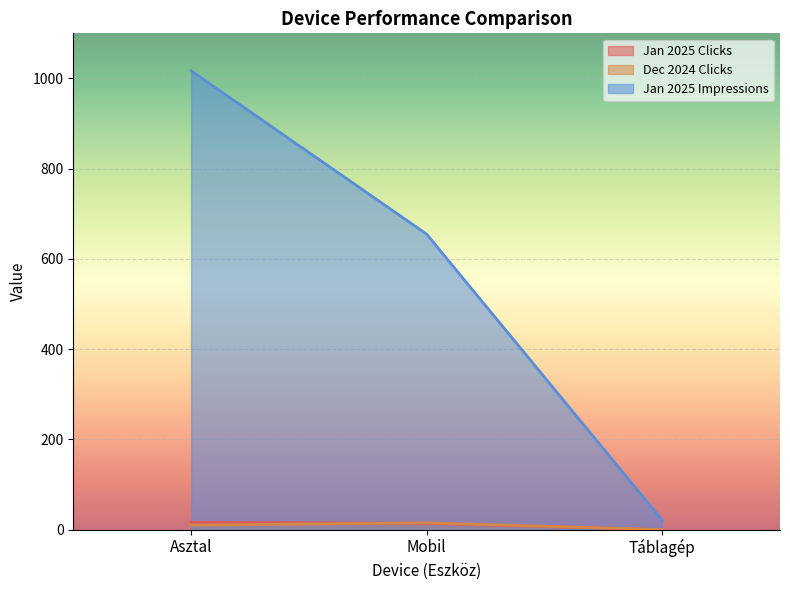

What is the approximate value of Dec 2024 Clicks at Mobil, to the nearest 10?

20